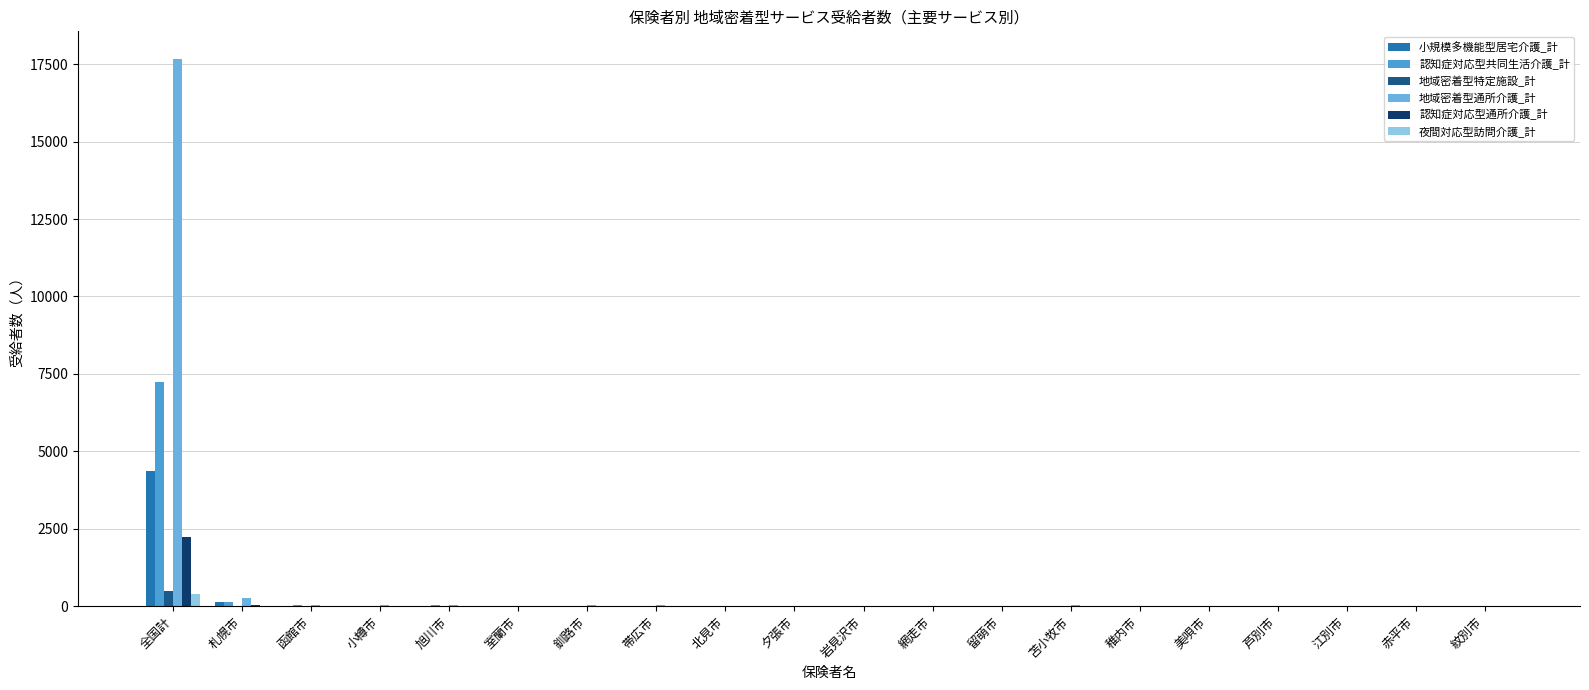

How many distinct data groups are displayed?

6